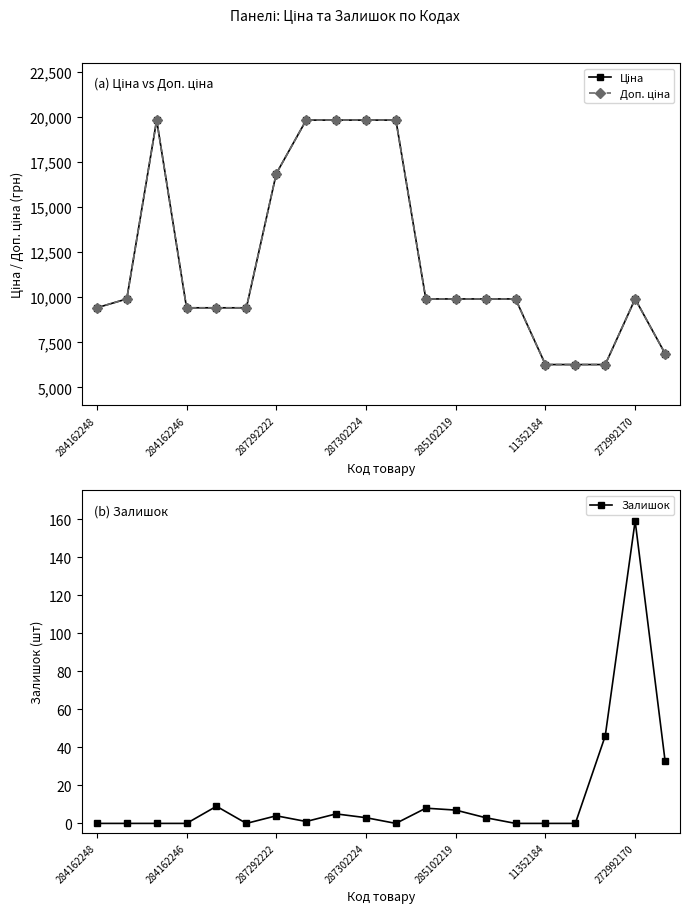

Rank the series by their maximum value, from lowest to highest.

Залишок, Ціна, Доп. ціна